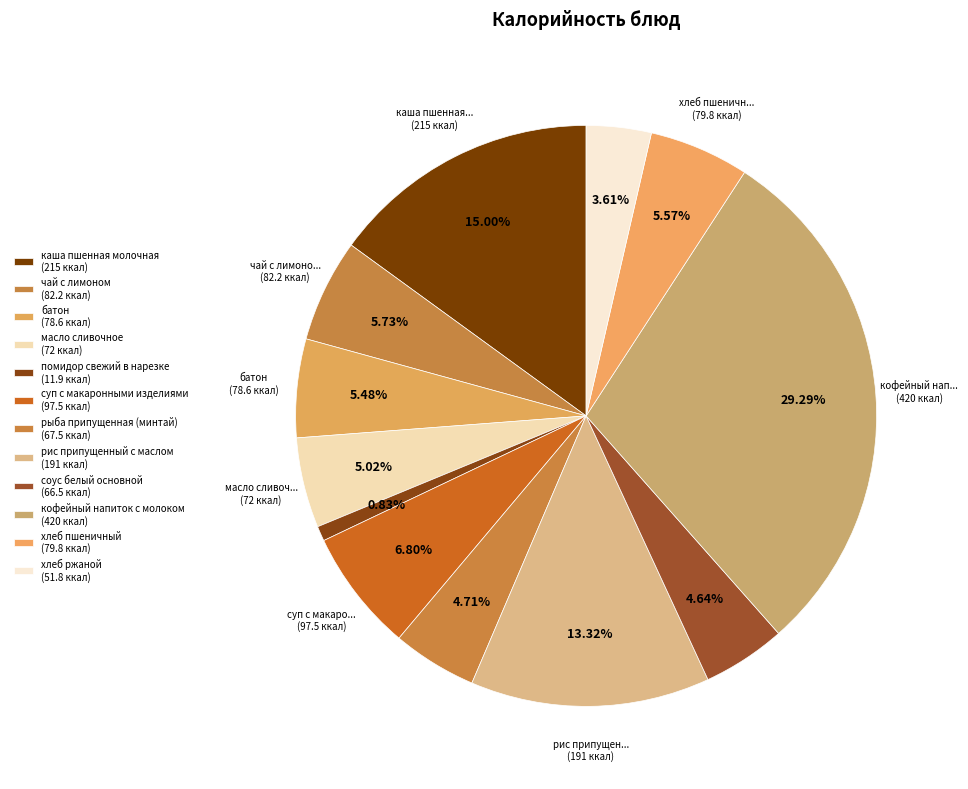

What percentage is the чай с лимоном slice, to the nearest percent?

6%